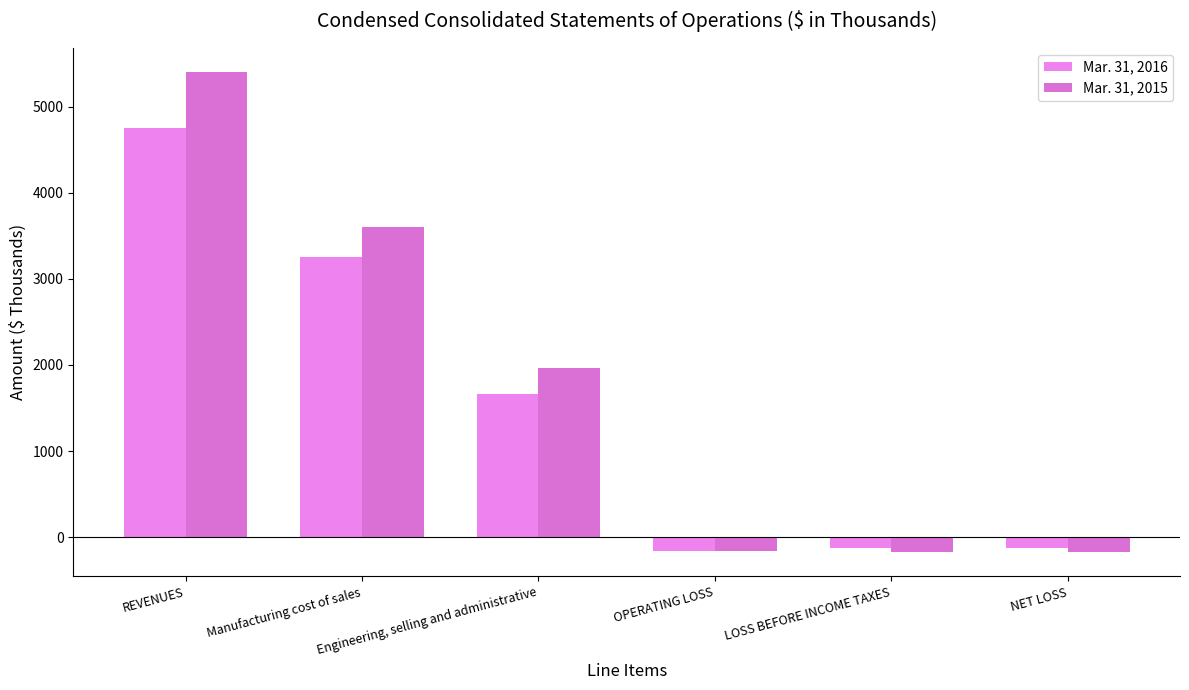

How many bars are there in total?

12